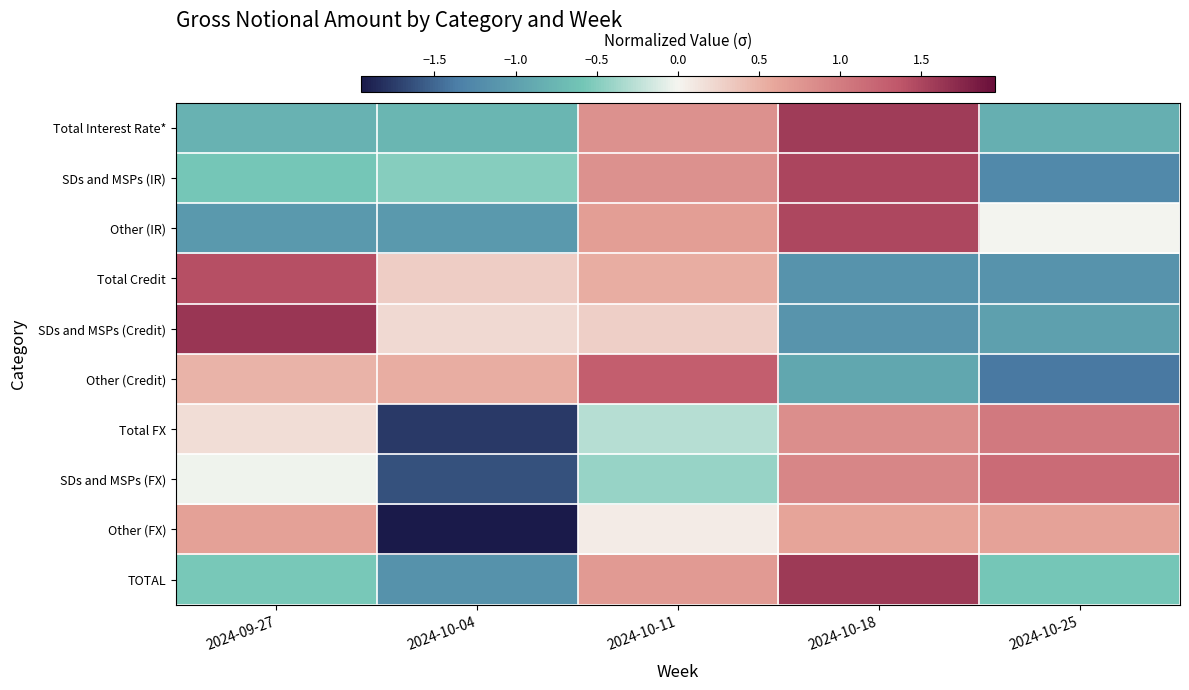

Which label corresponds to the largest value in the chart?

2024-09-27